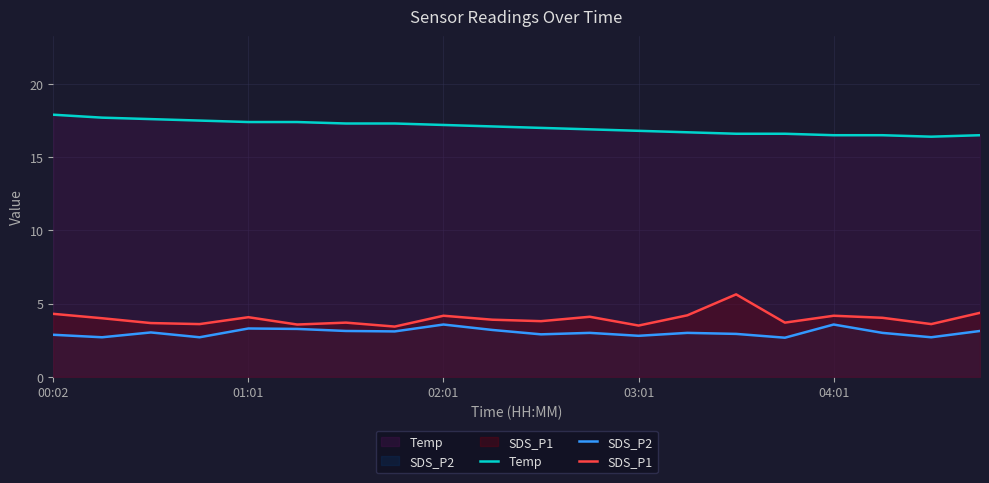

What are all the series names shown in the legend?

Temp, SDS_P2, SDS_P1